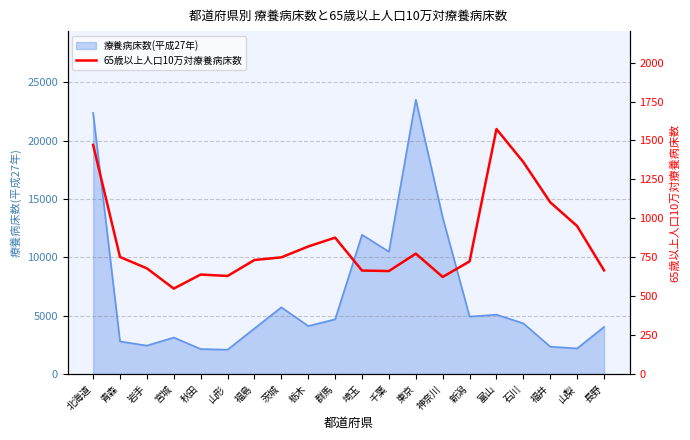

The 療養病床数(平成27年) series shows 6694 at 福島. True or false?

False